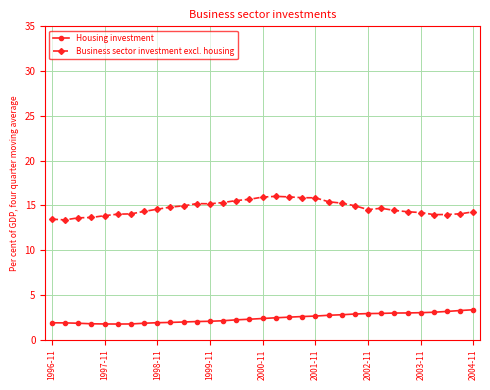

At how many categories does at least one series exceed 11?

33